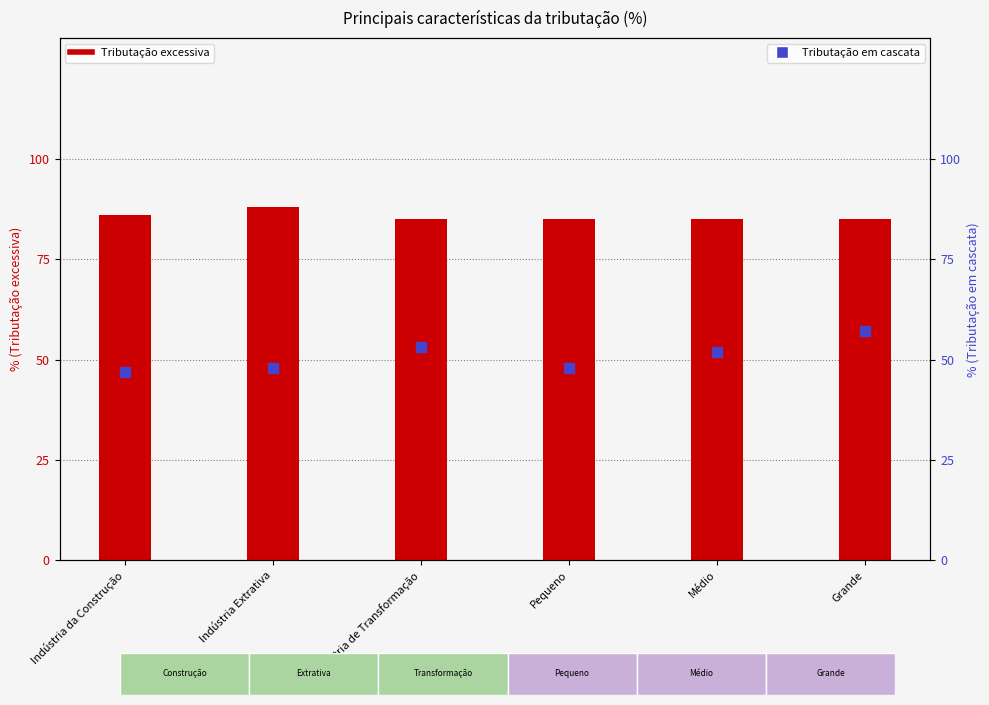

What are all the series names shown in the legend?

Tributação excessiva, Tributação em cascata